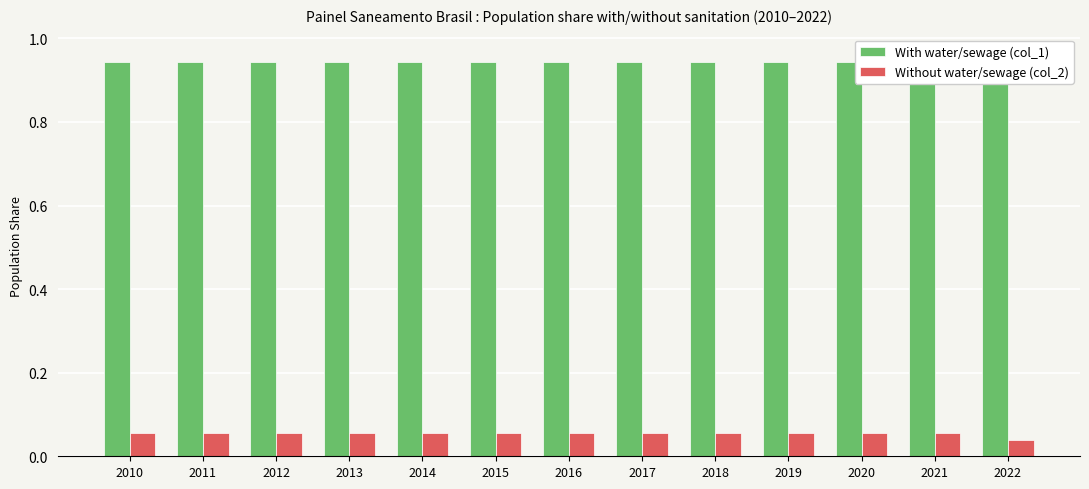

At which category does the chart reach its minimum across all series?

2022